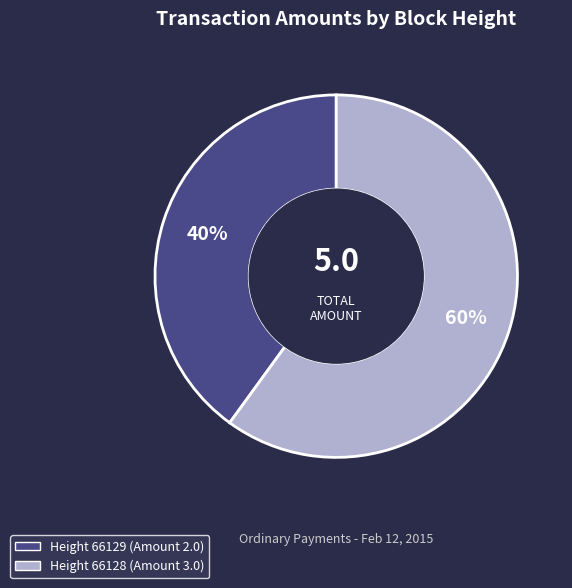

How many slices are in this pie chart?

2